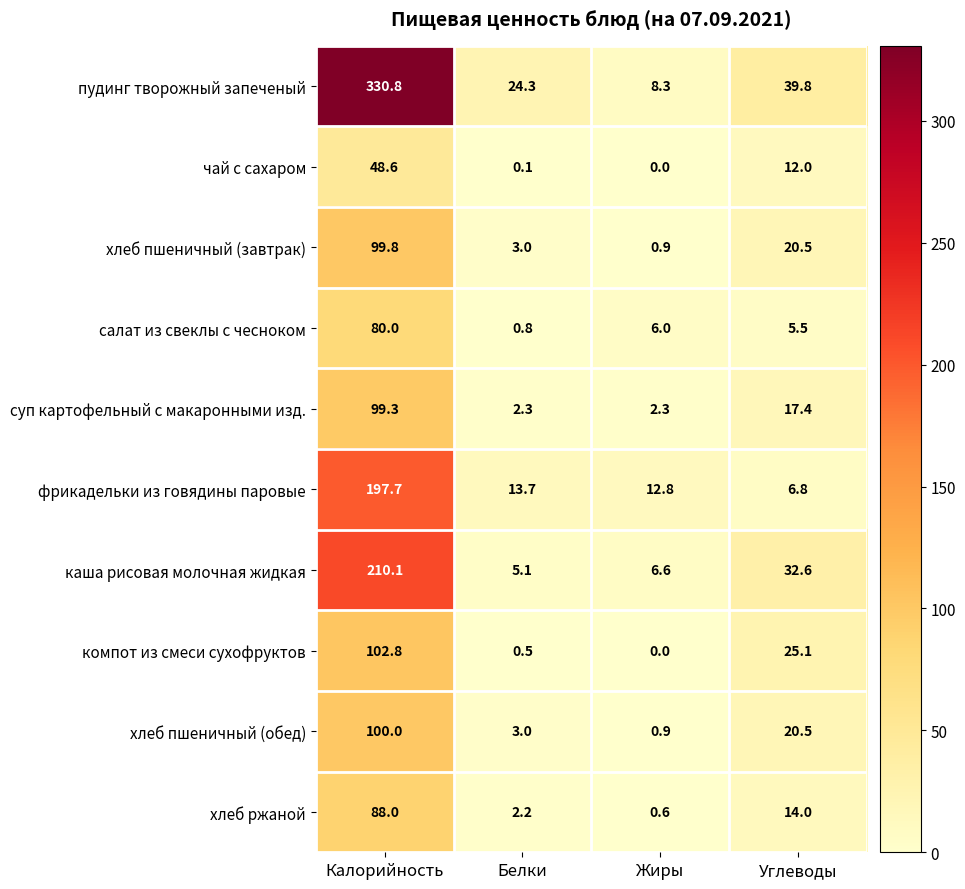

The чай с сахаром series shows 12.0 at Углеводы. True or false?

True